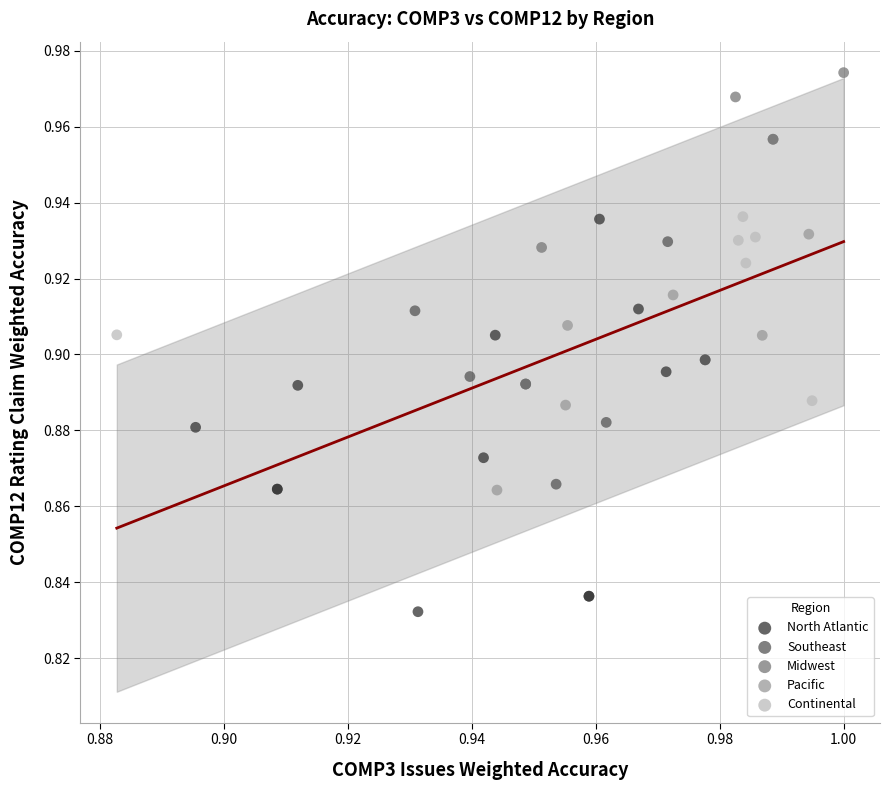

Which series has the largest Y range (max minus min)?

North Atlantic